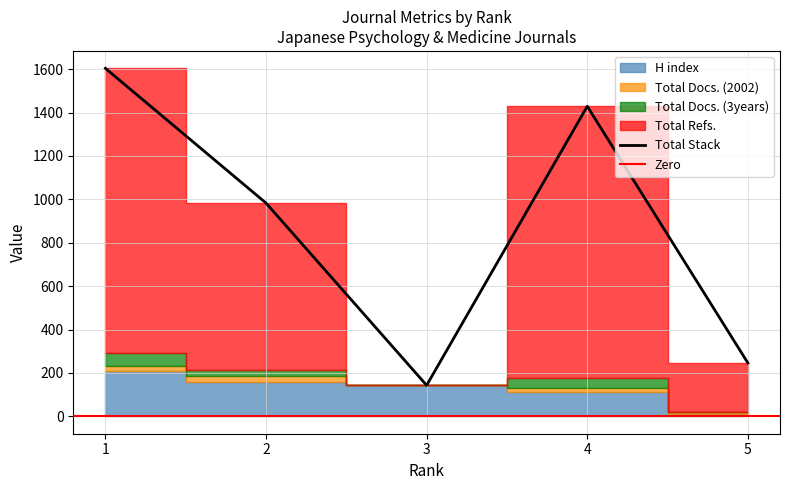

What is the lowest value of the Total Stack series?

143